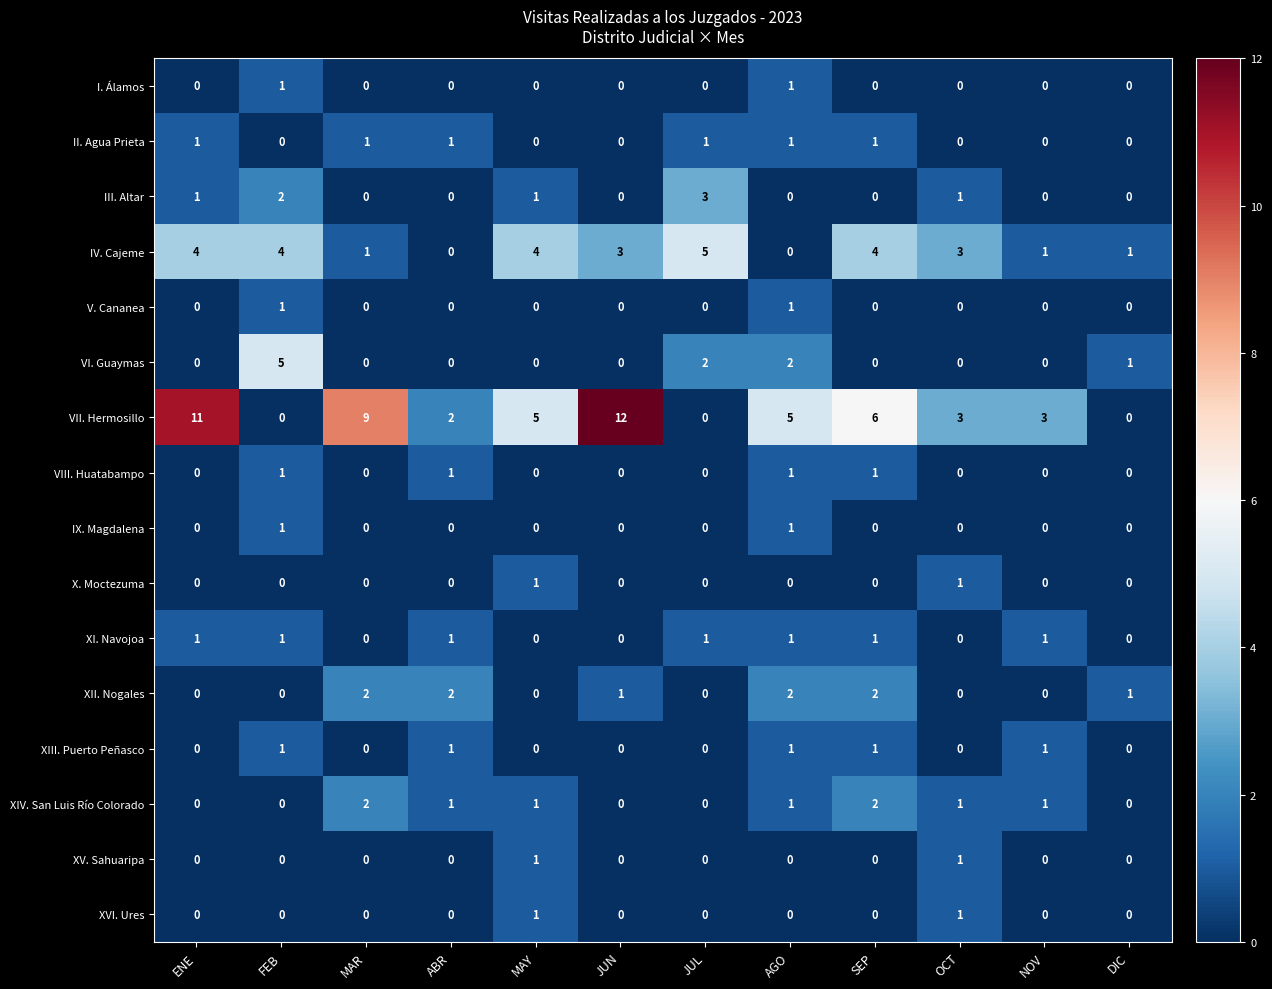

How many distinct data groups are displayed?

16